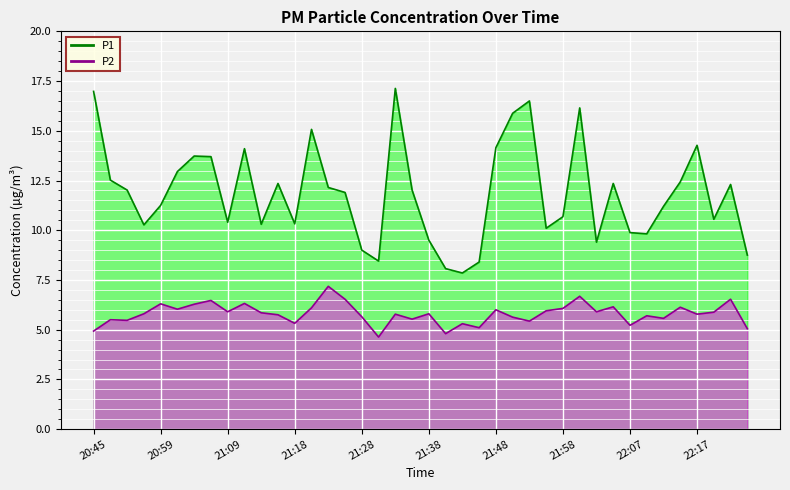

At which label is P2 closest to 5?

22:24